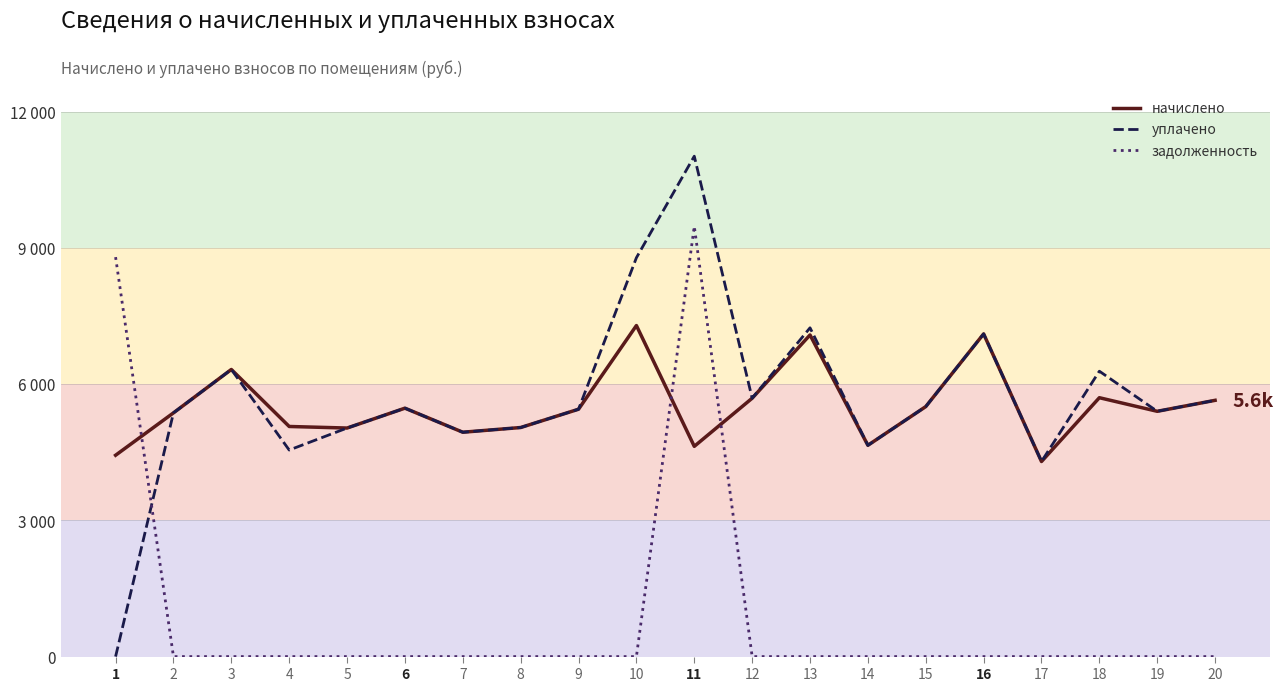

The value of уплачено at 10 is 8786.1. True or false?

True